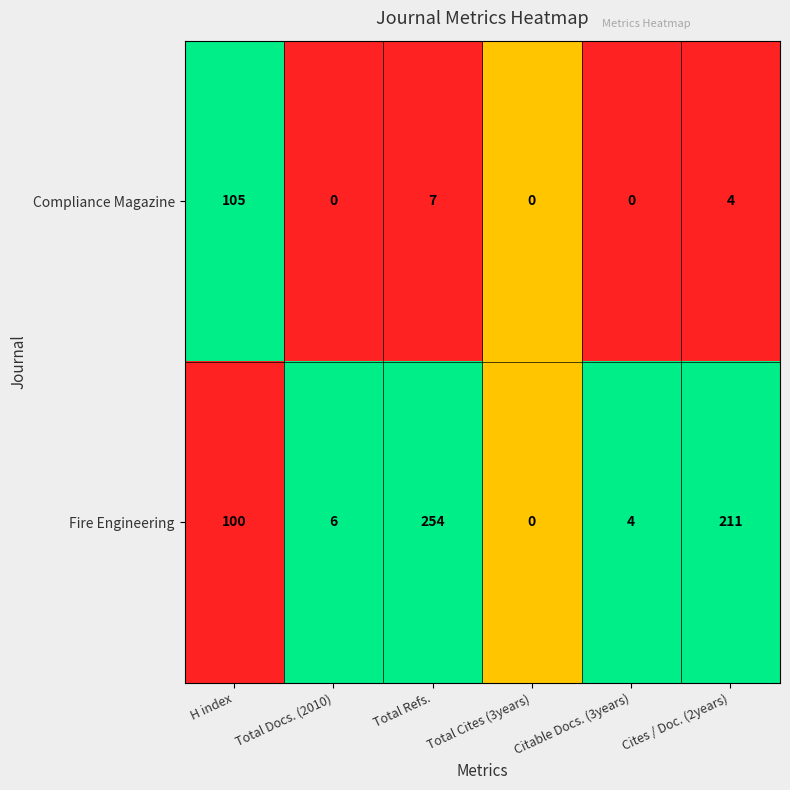

The value of Fire Engineering at H index is 100. True or false?

True